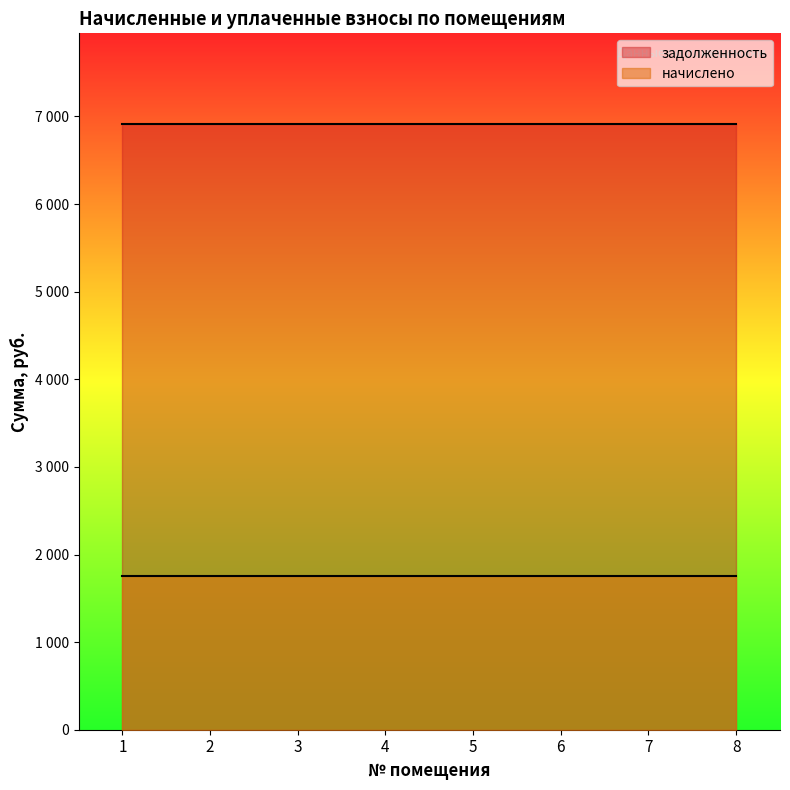

At how many categories does at least one series exceed 2482?

8